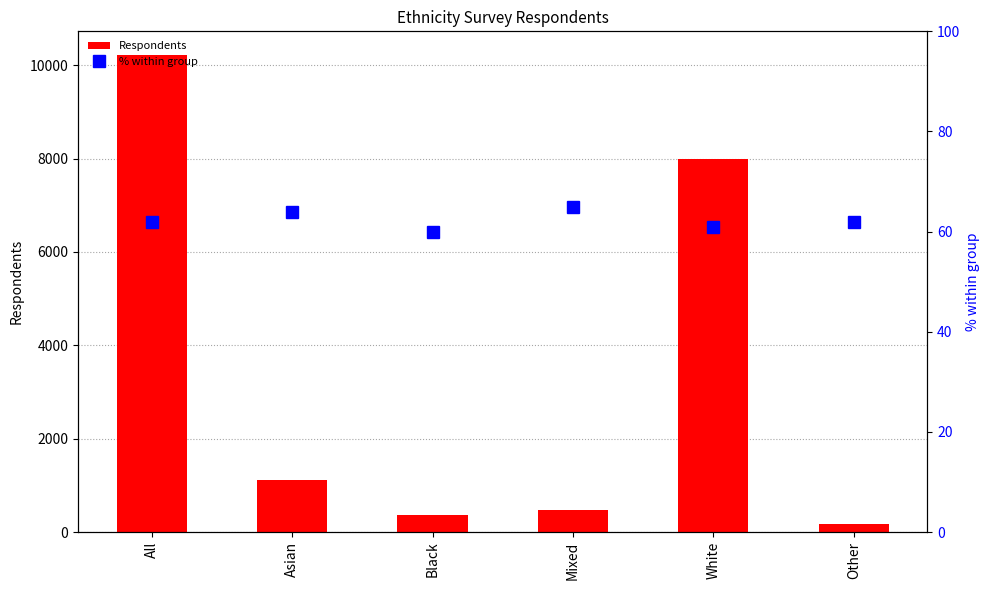

How many values in the Respondents series exceed 1109?

2